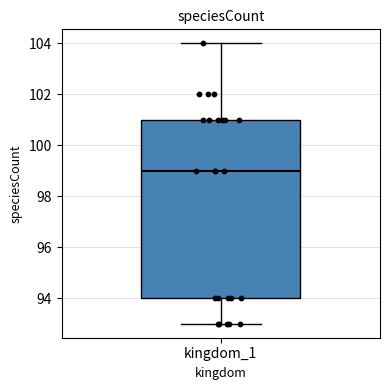

Where does the median line of the box for kingdom_1 sit on the y-axis? The values are not printed on the chart, so give them approximately, as read against the axis.

99